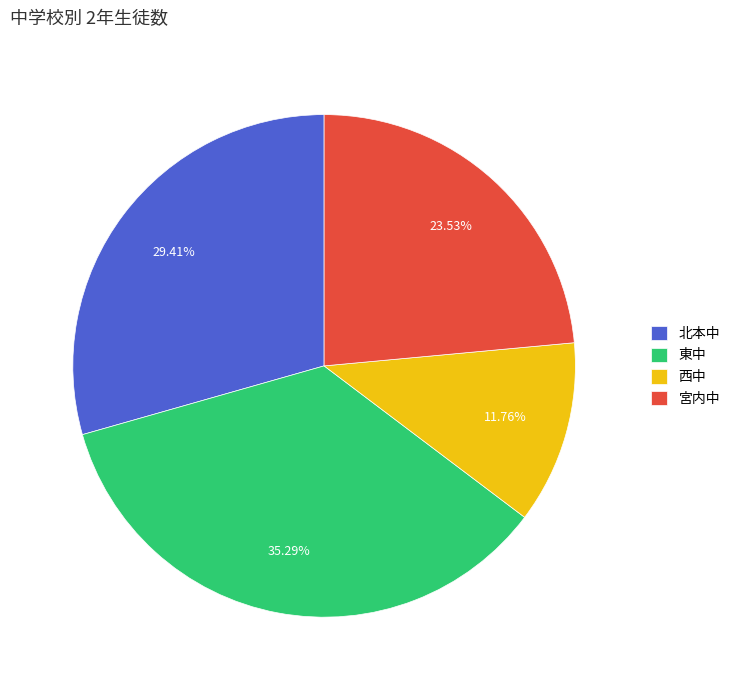

To the nearest percent, what percentage of the pie is 西中?

12%